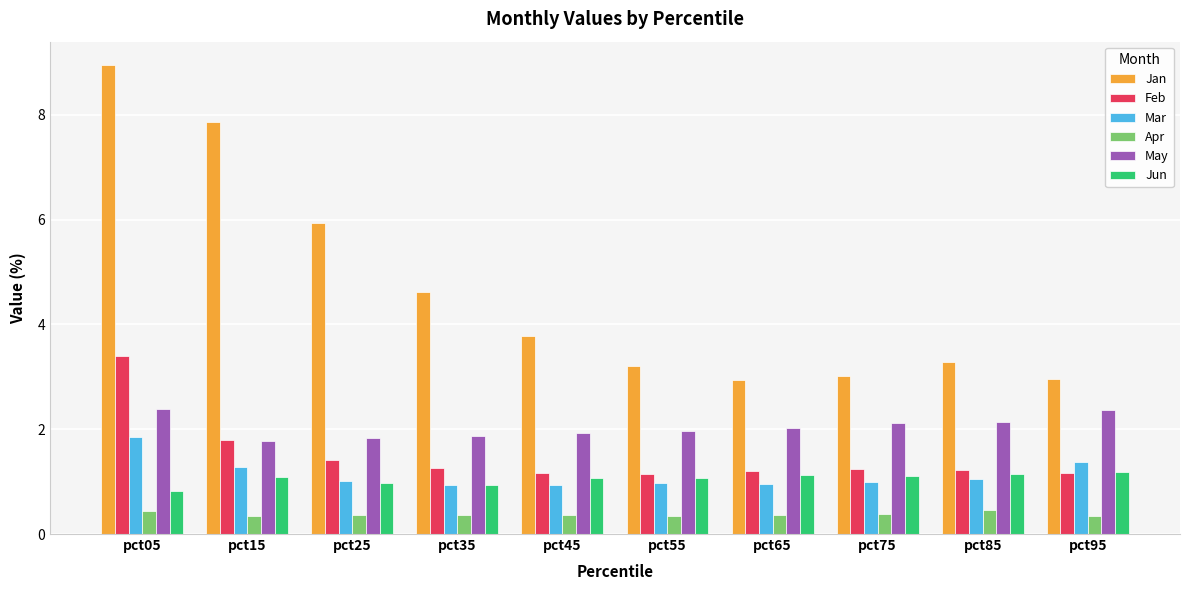

Which series changed the most between pct35 and pct65?

Jan